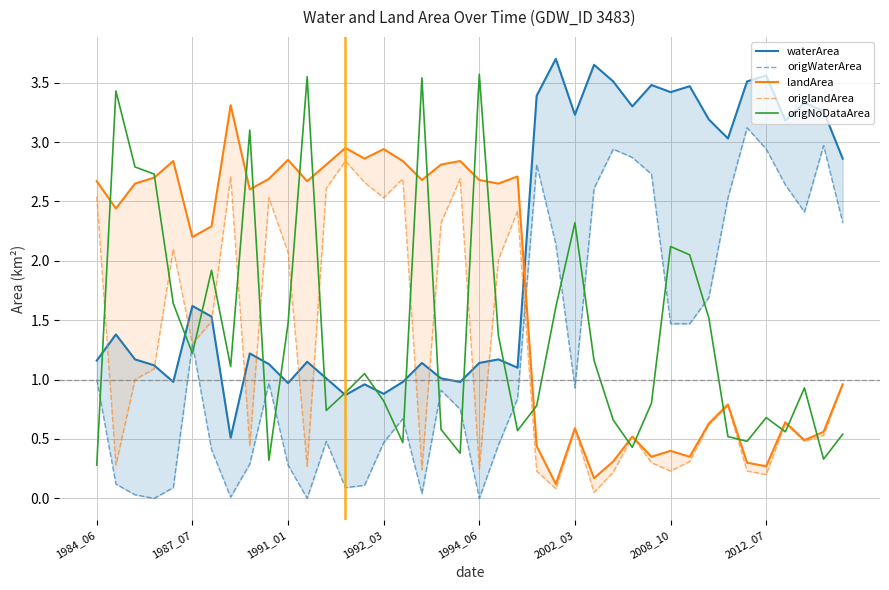

What position from the left is 29?

30